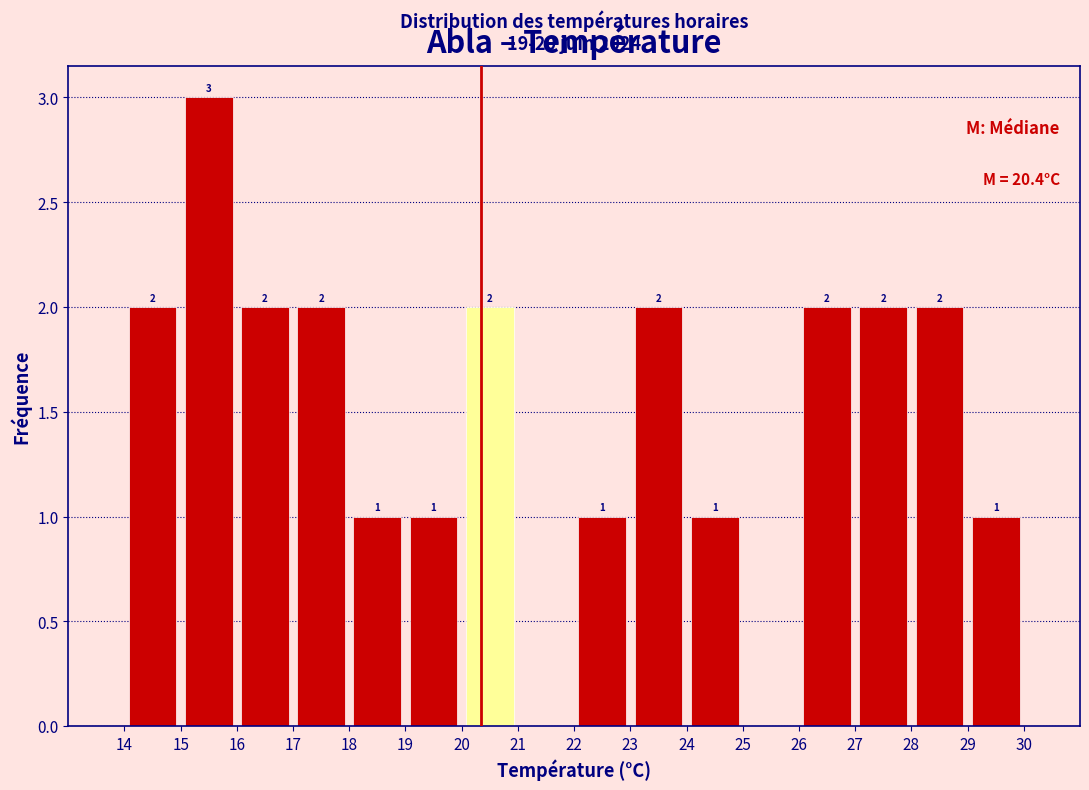

Over which range of the x-axis is the bar tallest?

15 to 16